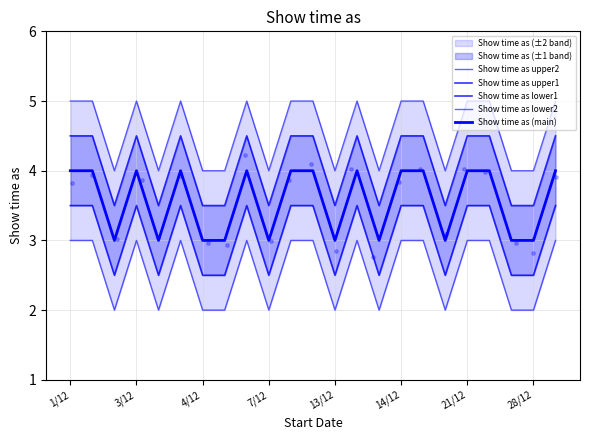

Which series reaches the minimum Y coordinate?

Show time as lower2